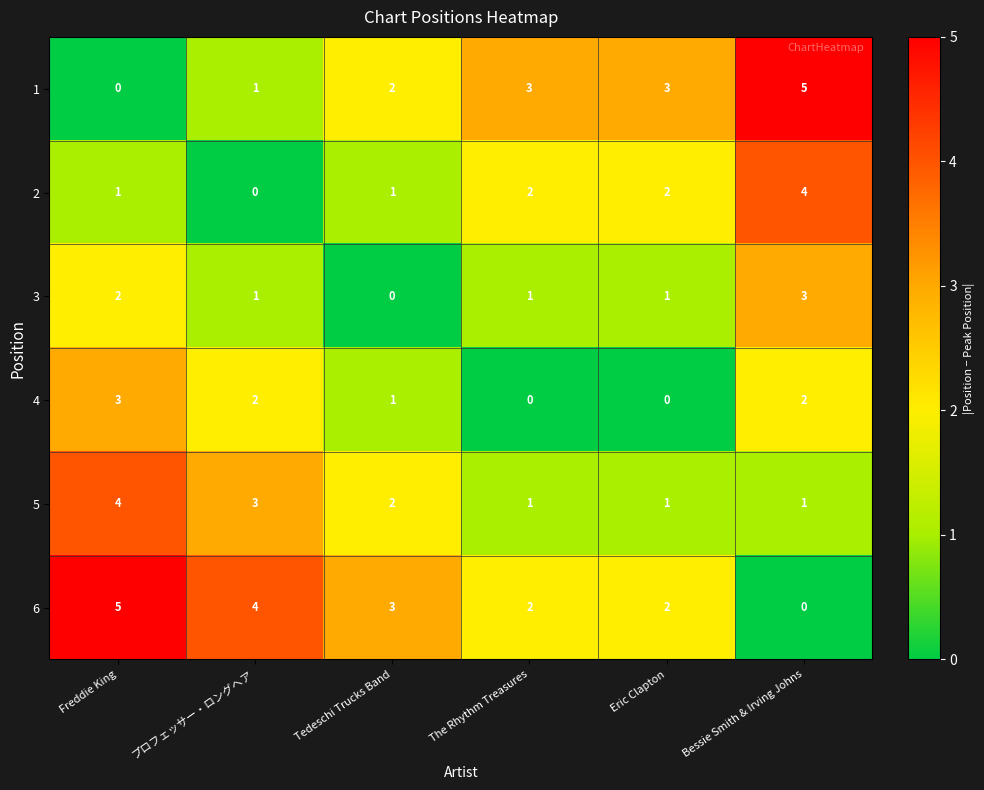

True or false: 2 has a value of 0 at プロフェッサー・ロングヘア.

True